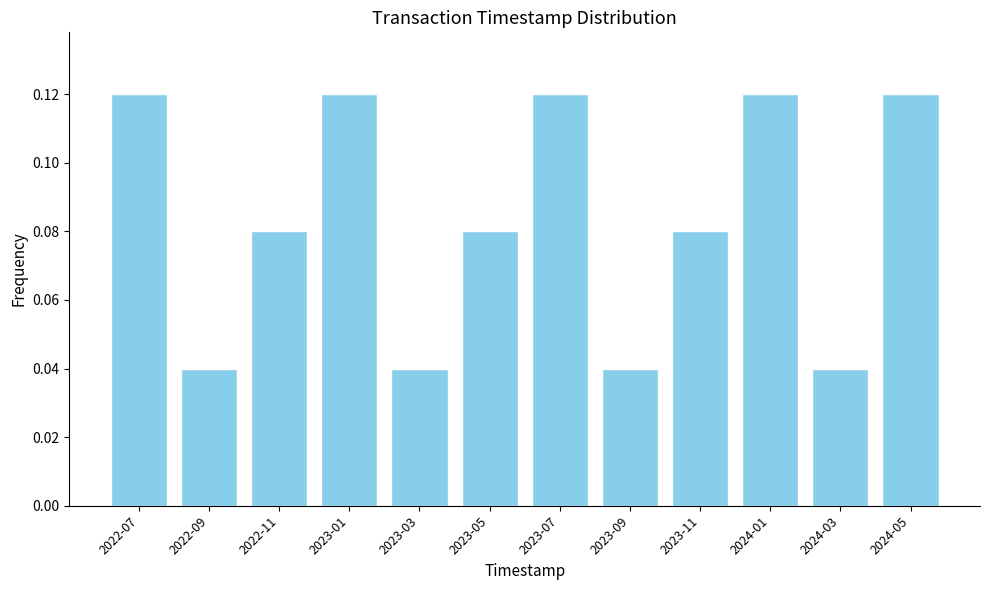

Count the values in the range 0 to 1.

12